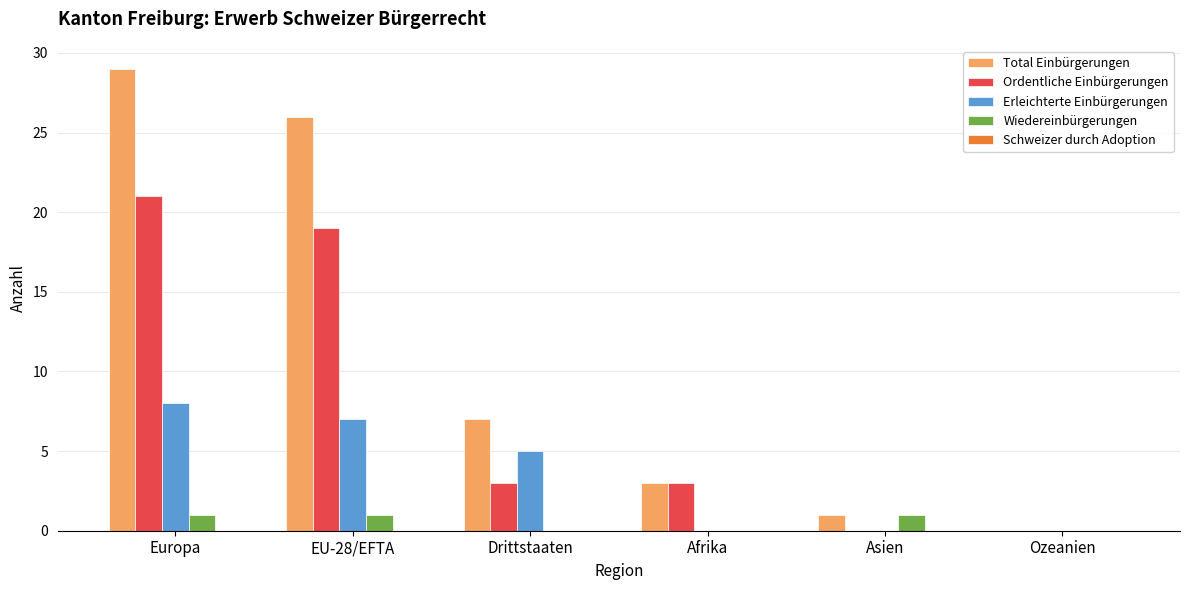

The value of Total Einbürgerungen at Ozeanien is -12. True or false?

False